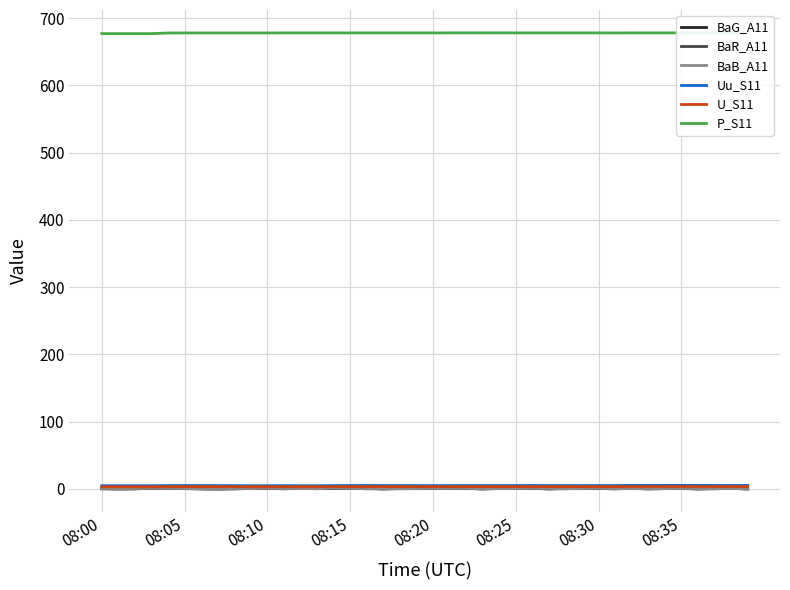

True or false: BaG_A11 and P_S11 cross at least once.

False